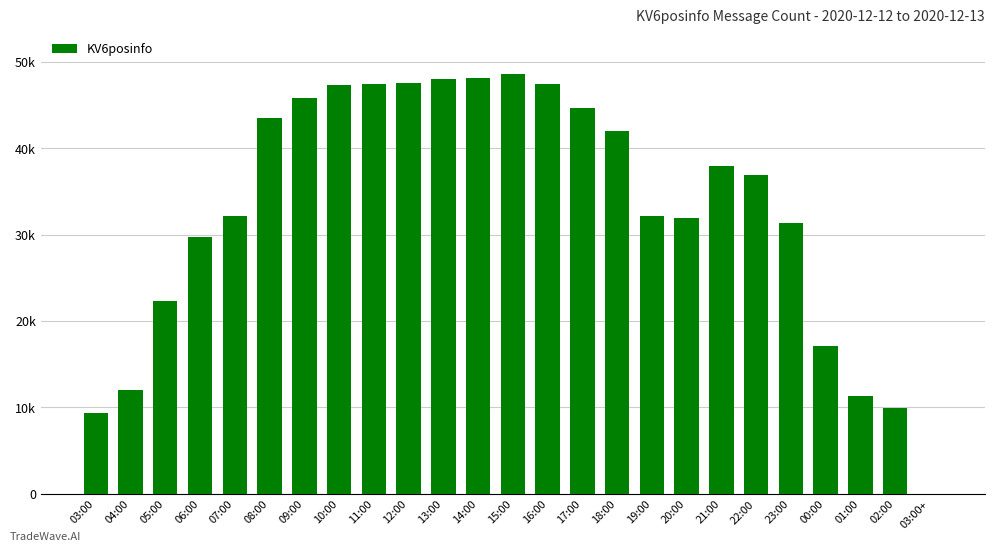

How many categories are shown in the chart?

25